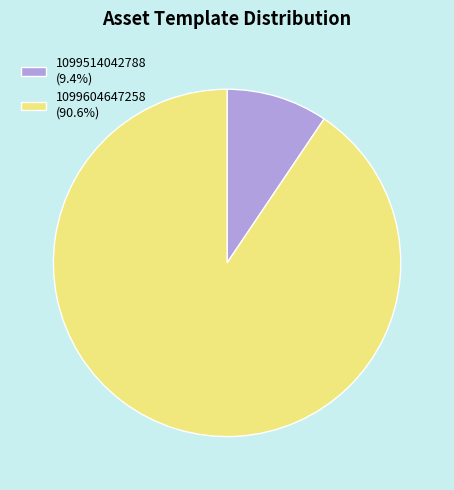

The 1099604647258 slice represents 99% of the pie. True or false?

False